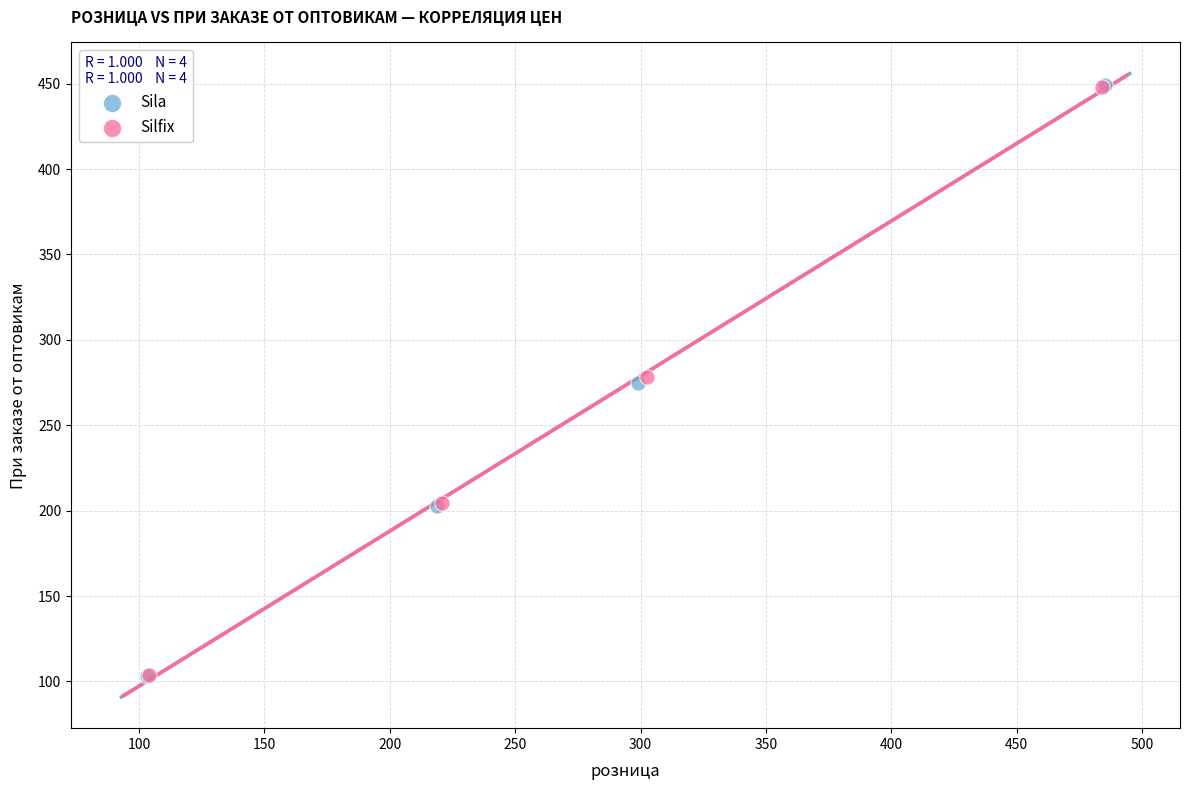

What are all the series names shown in the legend?

Sila, Silfix